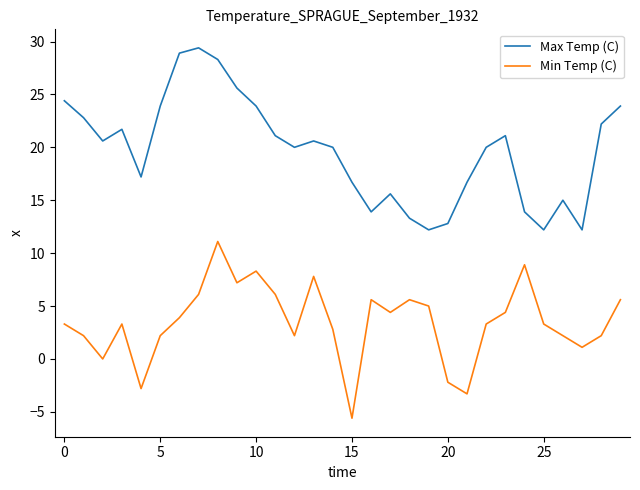

What is the average value of the Max Temp (C) series?

19.7